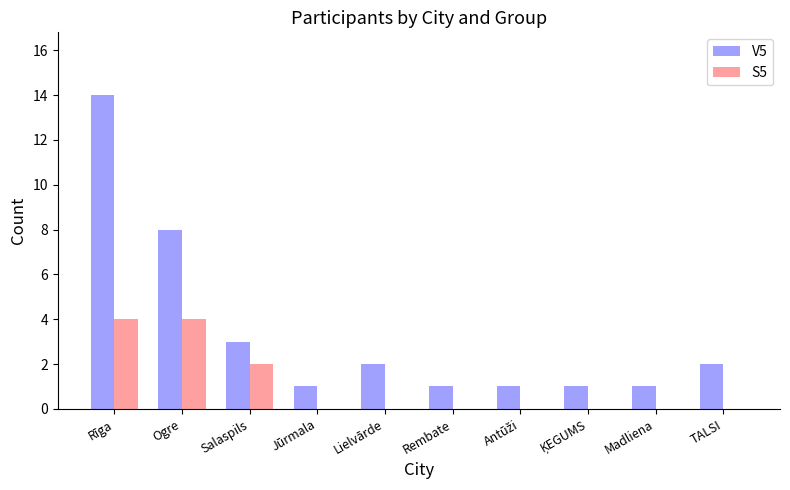

What is the maximum value for S5?

4